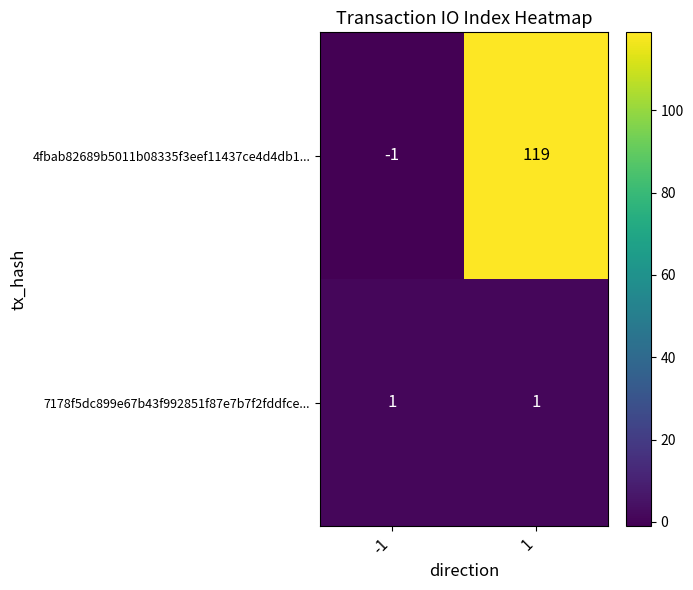

Which series changed the most between -1 and 1?

4fbab82689b5011b08335f3eef11437ce4d4db1...